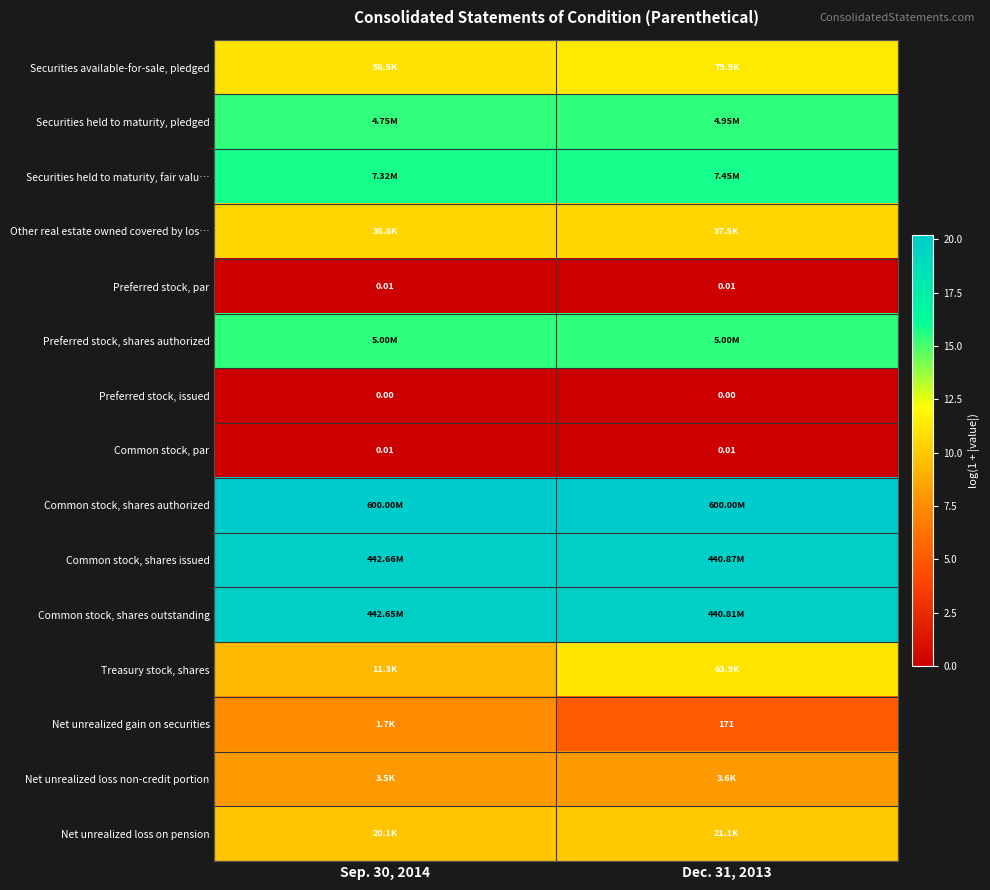

Which category has the highest value across all series?

Sep. 30, 2014